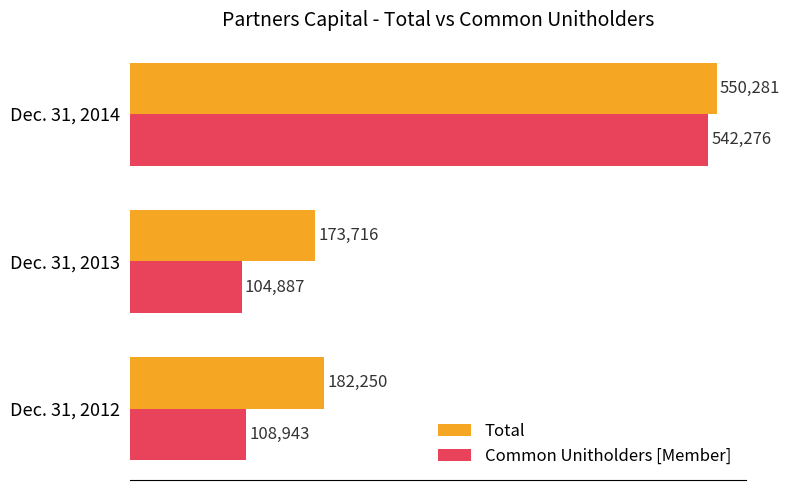

At which label does Common Unitholders [Member] reach its minimum?

Dec. 31, 2013